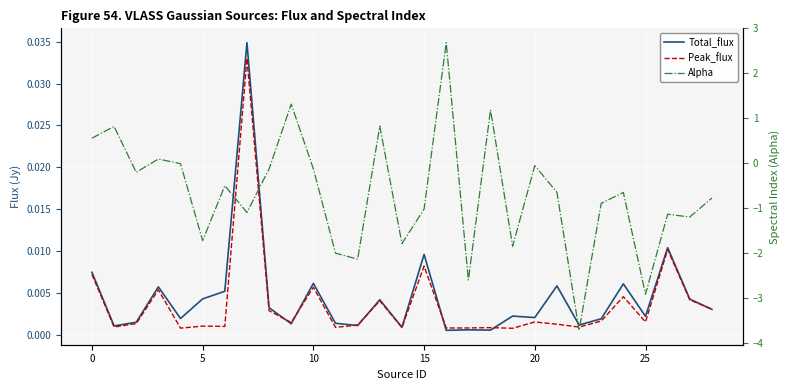

Between 25 and 22, which series saw the biggest shift?

Alpha